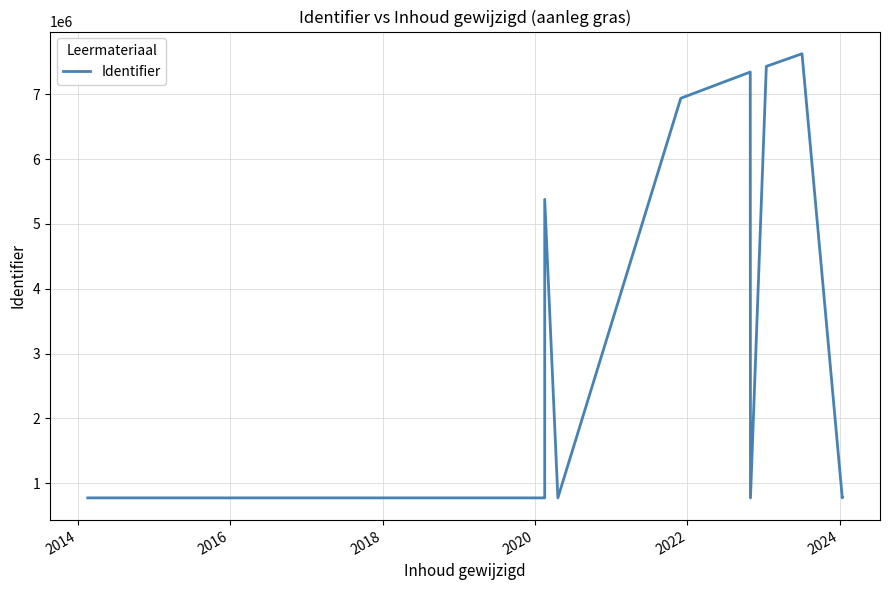

How many data points does each series have?

15